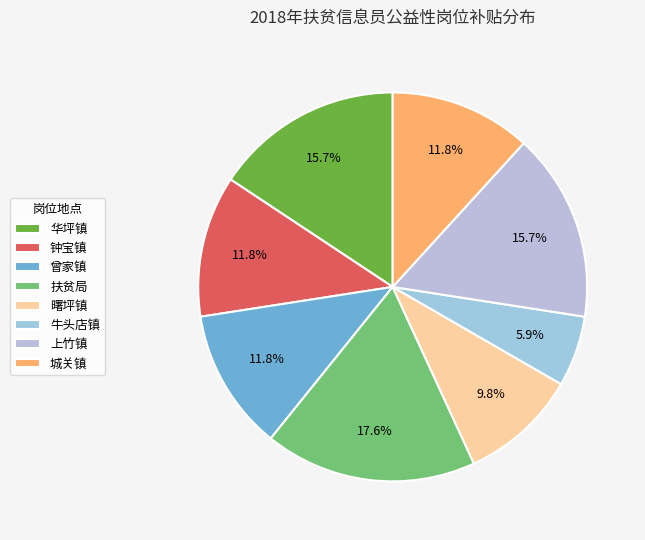

To the nearest percent, what is the average slice percentage?

12%